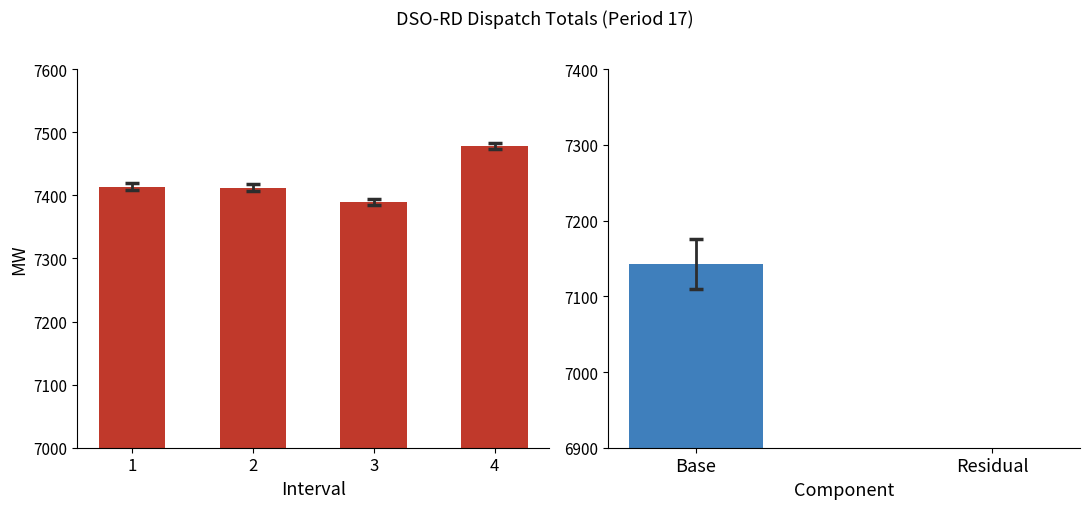

Where does the data first go above 7413?

1